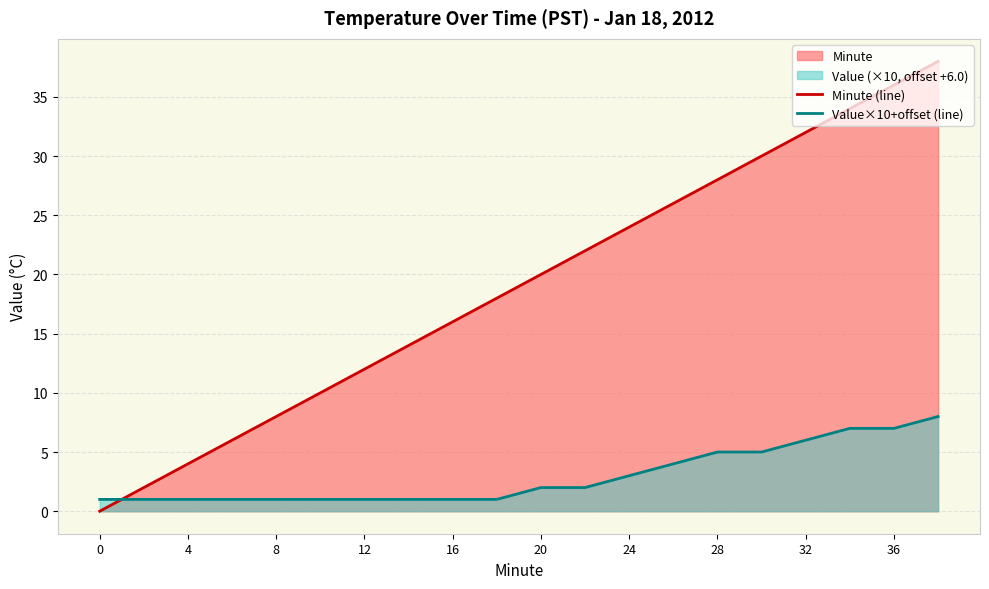

What is the difference between the maximum and minimum values in the Minute (line) series?

38.0